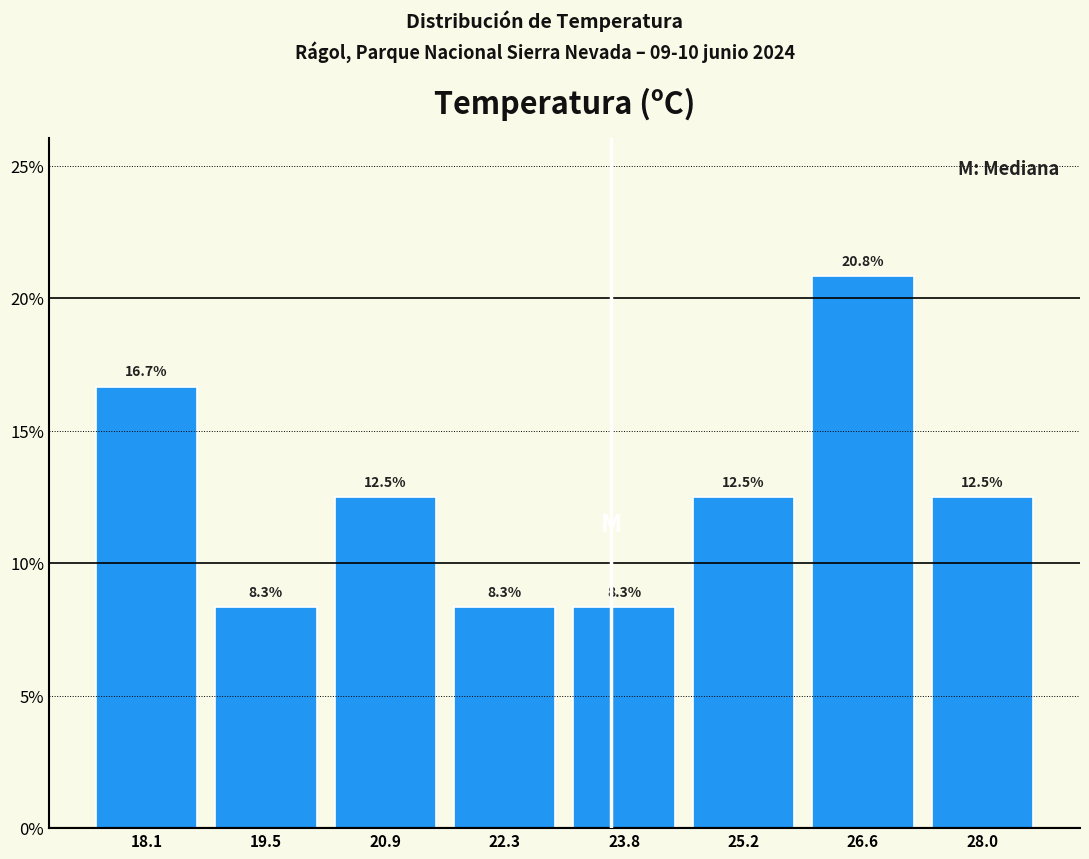

Reading left to right, transcribe this chart: for each bar, give the range it covers on the x-axis and its height. The bar edges are not printed on the chart, so give them approximately, as read against the axis.

17.4 to 18.8: 16.7
18.8 to 20.2: 8.3
20.2 to 21.6: 12.5
21.6 to 23.0: 8.3
23.0 to 24.4: 8.3
24.4 to 25.8: 12.5
25.8 to 27.2: 20.8
27.2 to 28.8: 12.5